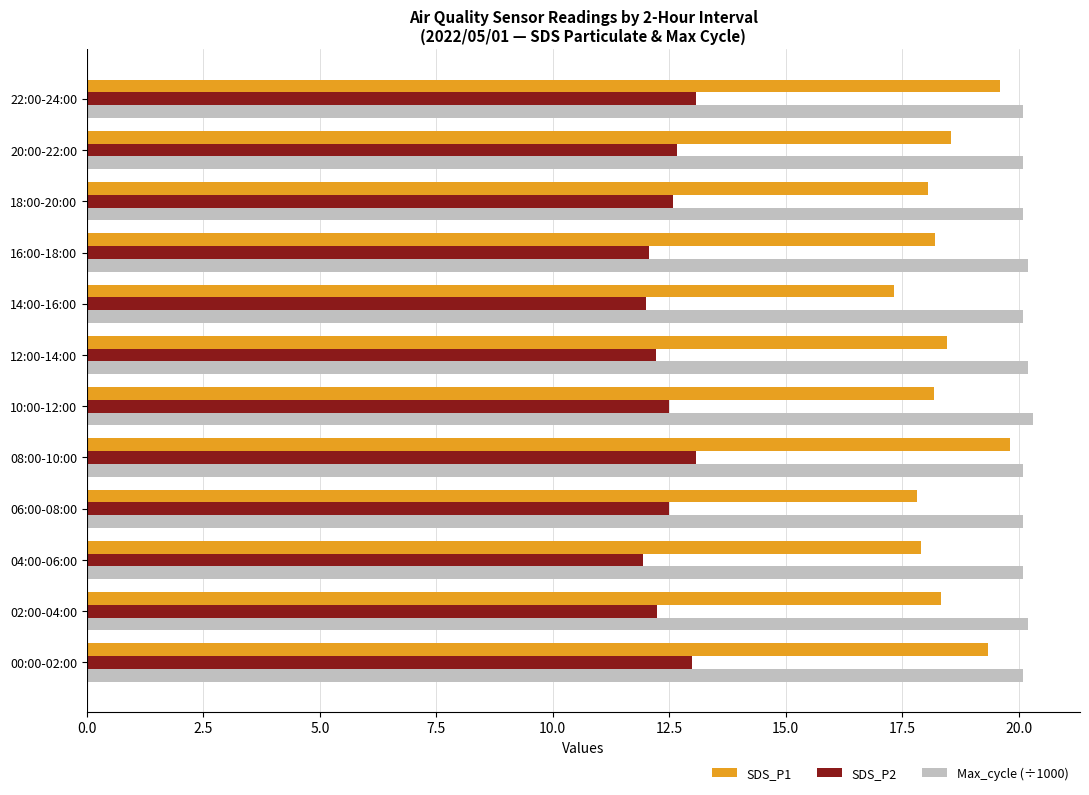

The SDS_P1 series shows 18.3 at 02:00-04:00. True or false?

True